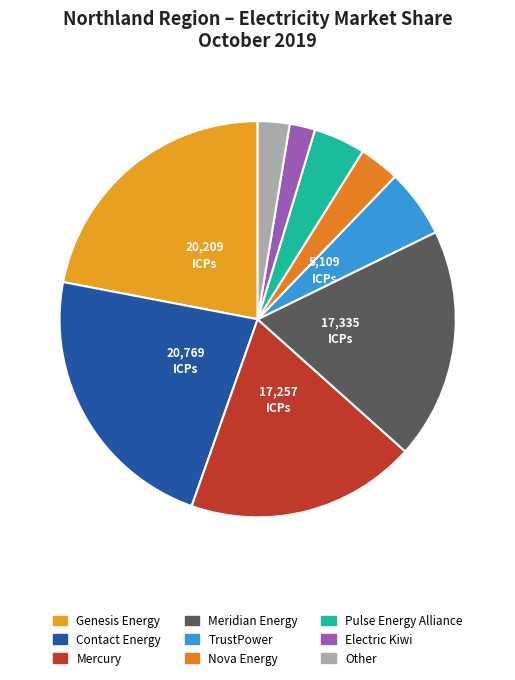

How many segments does this pie chart have?

9